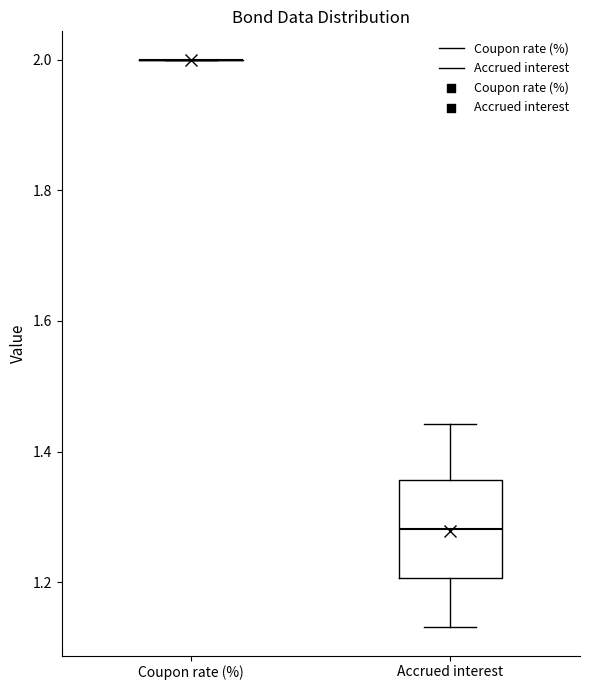

Where is the lower edge of the box for Accrued interest on the y-axis? The values are not printed on the chart, so give them approximately, as read against the axis.

1.20